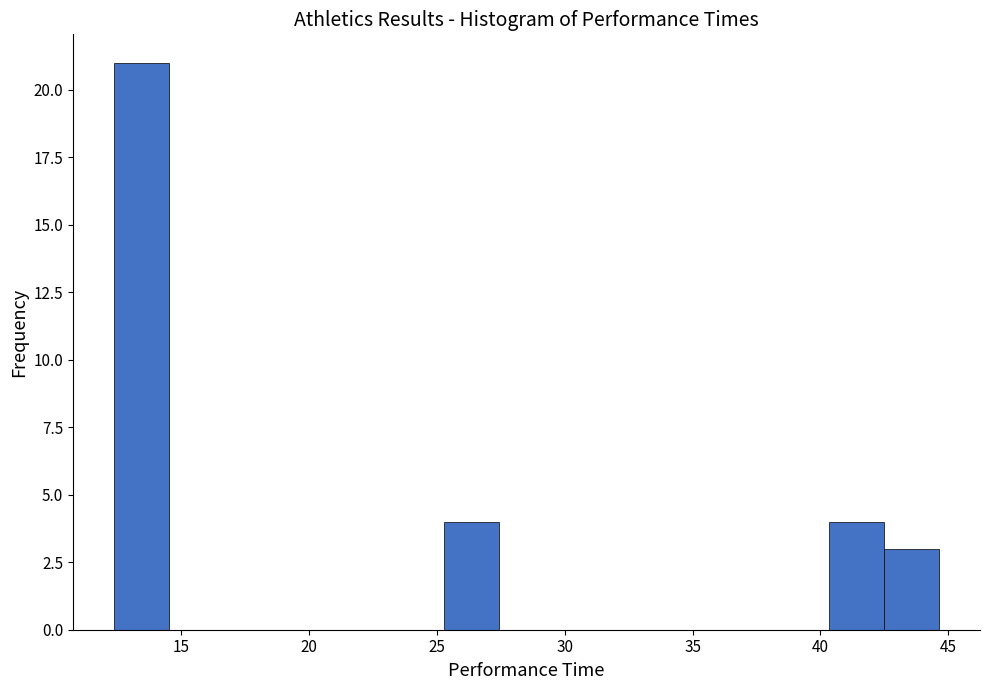

Which range on the x-axis has the tallest bar?

12.5 to 14.5